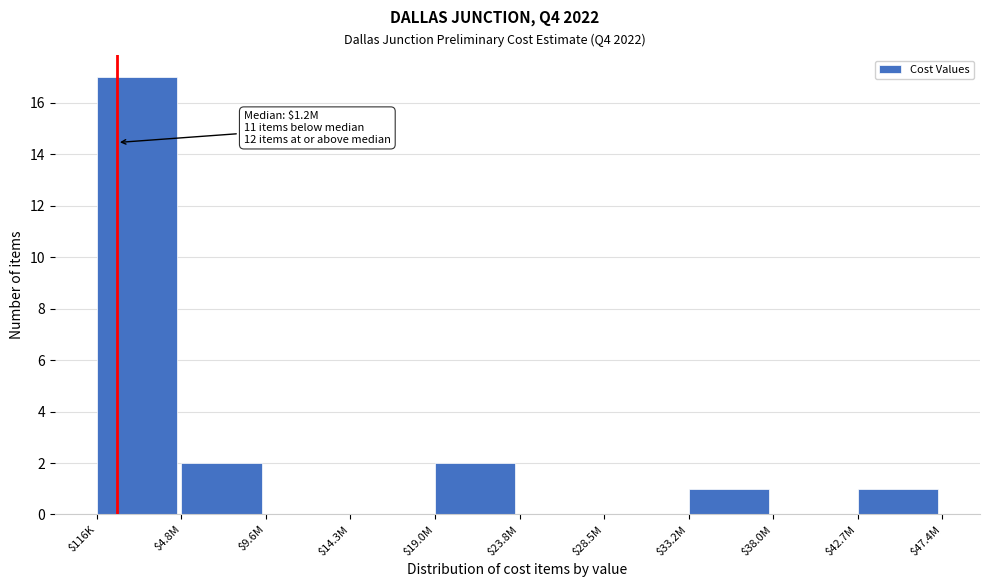

True or false: the data shows -11 at $23.8M.

False